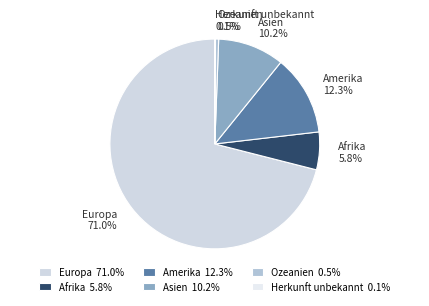

Which category has the biggest portion of the pie?

Europa